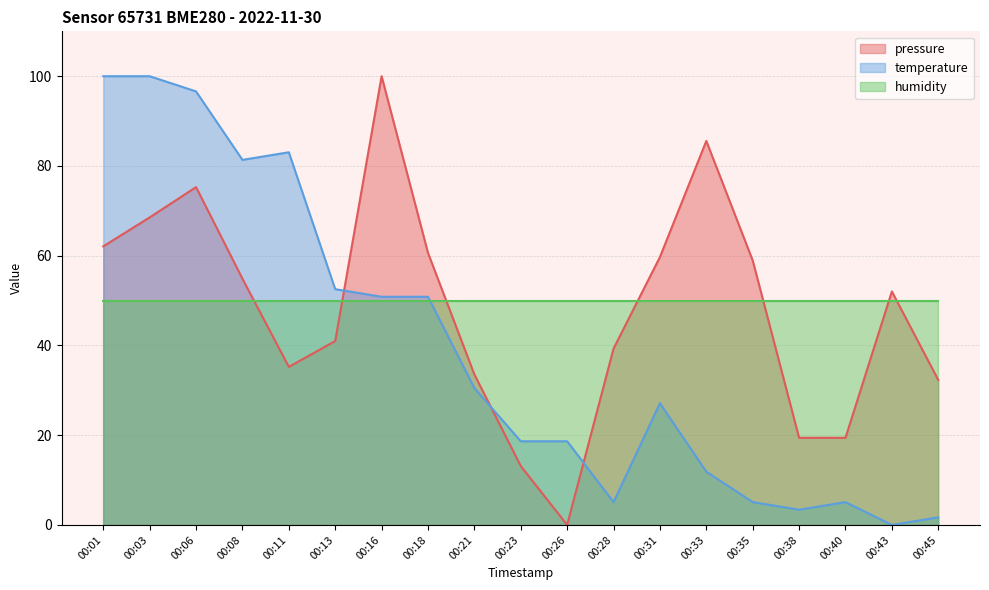

What is the sum of all temperature values?

742.4